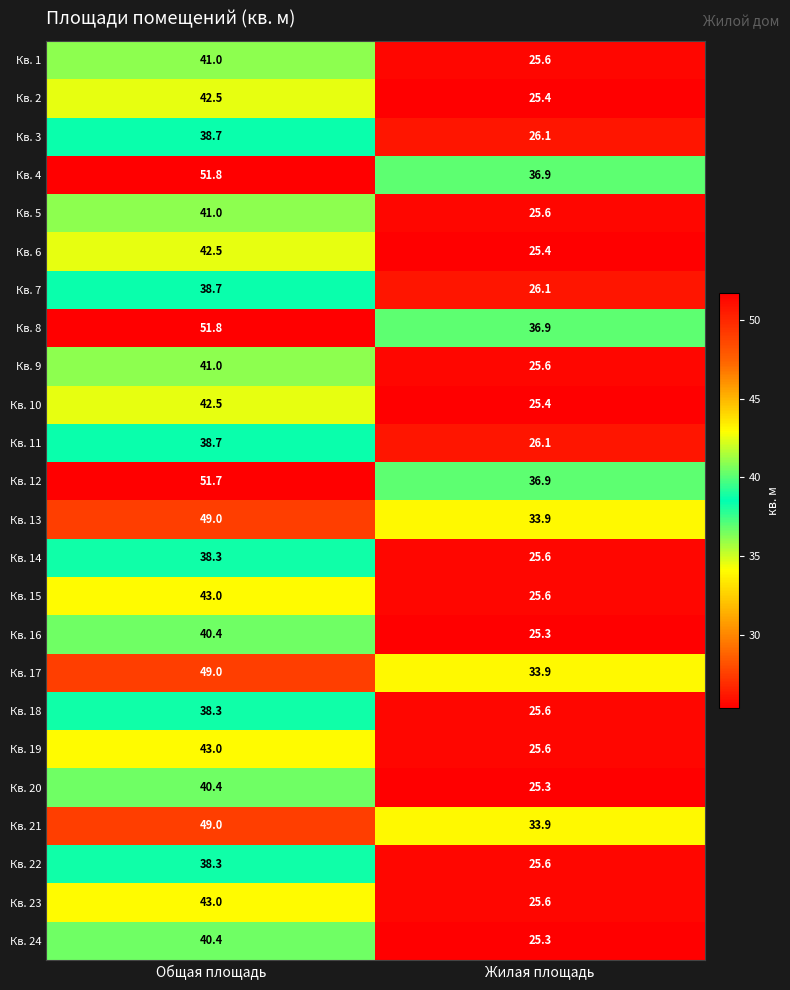

What is the sum of the Кв. 6 values at Жилая площадь and Общая площадь?

67.9